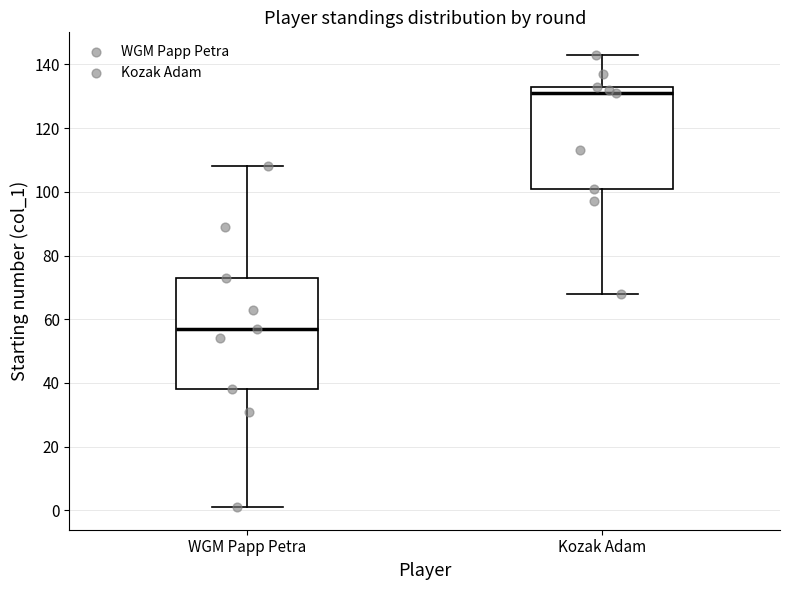

Reading left to right, transcribe this box plot: for each box, give where its median line is, the range the box spans, and where its two whiskers end, as read against the y-axis. The values are not printed on the chart, so give them approximately, as read against the axis.

WGM Papp Petra: median 58, box 38 to 74, whiskers 2 to 108
Kozak Adam: median 132, box 102 to 134, whiskers 68 to 144